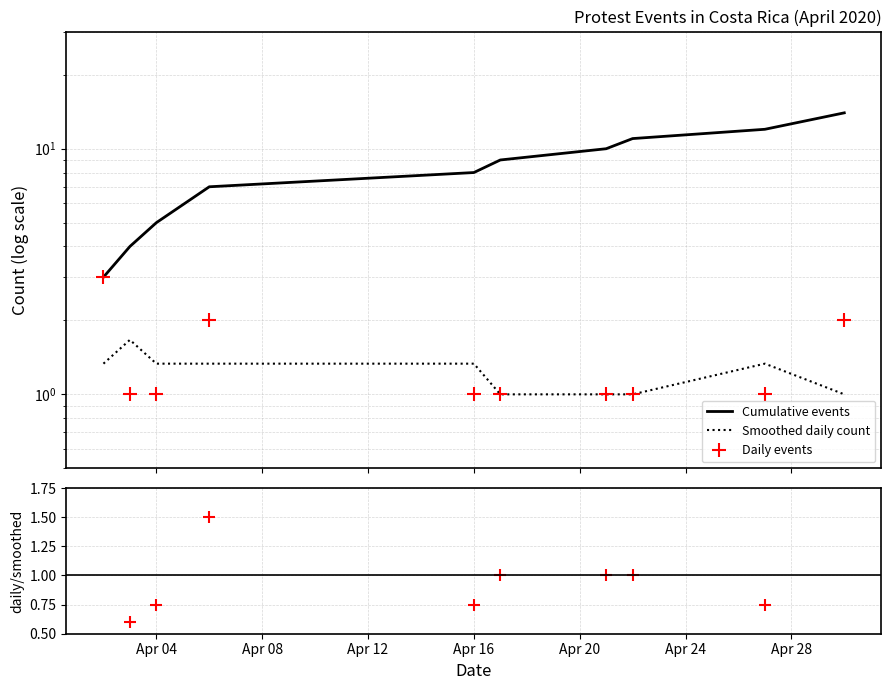

True or false: Cumulative events and Daily events cross at least once.

False